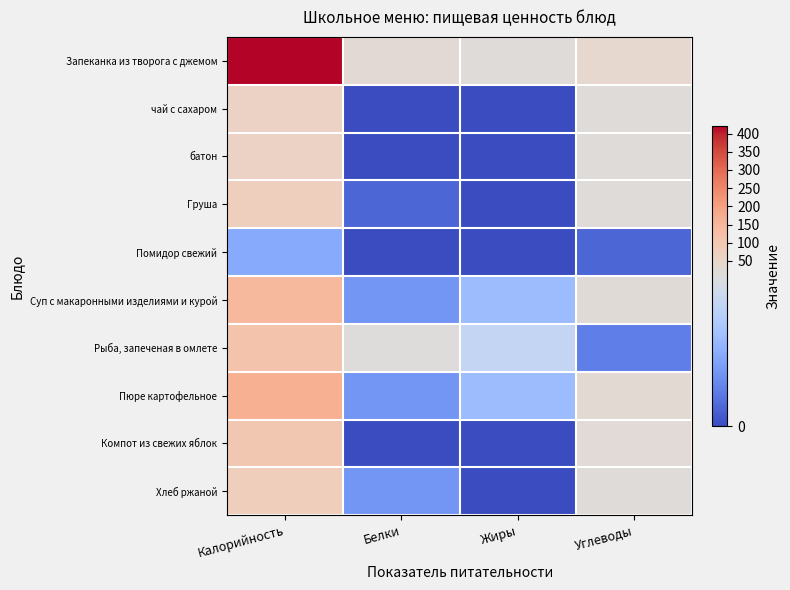

Between Калорийность and Жиры, which series saw the biggest shift?

Запеканка из творога с джемом